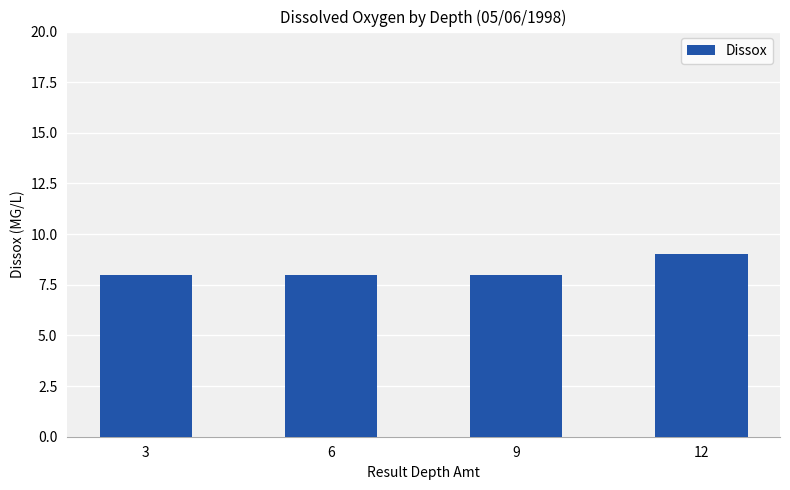

How many data points does each series have?

4